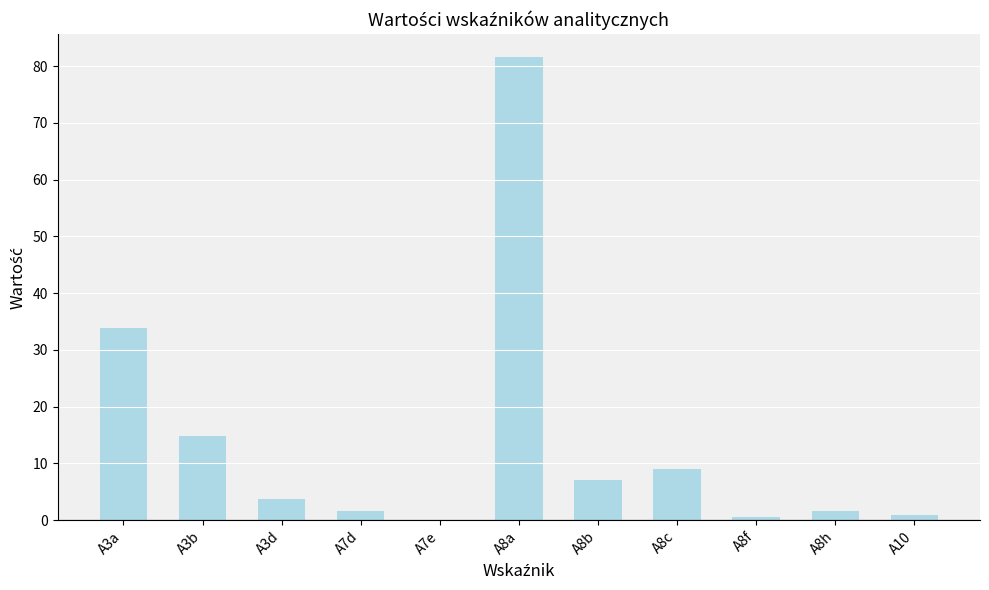

How many values exceed 3?

6